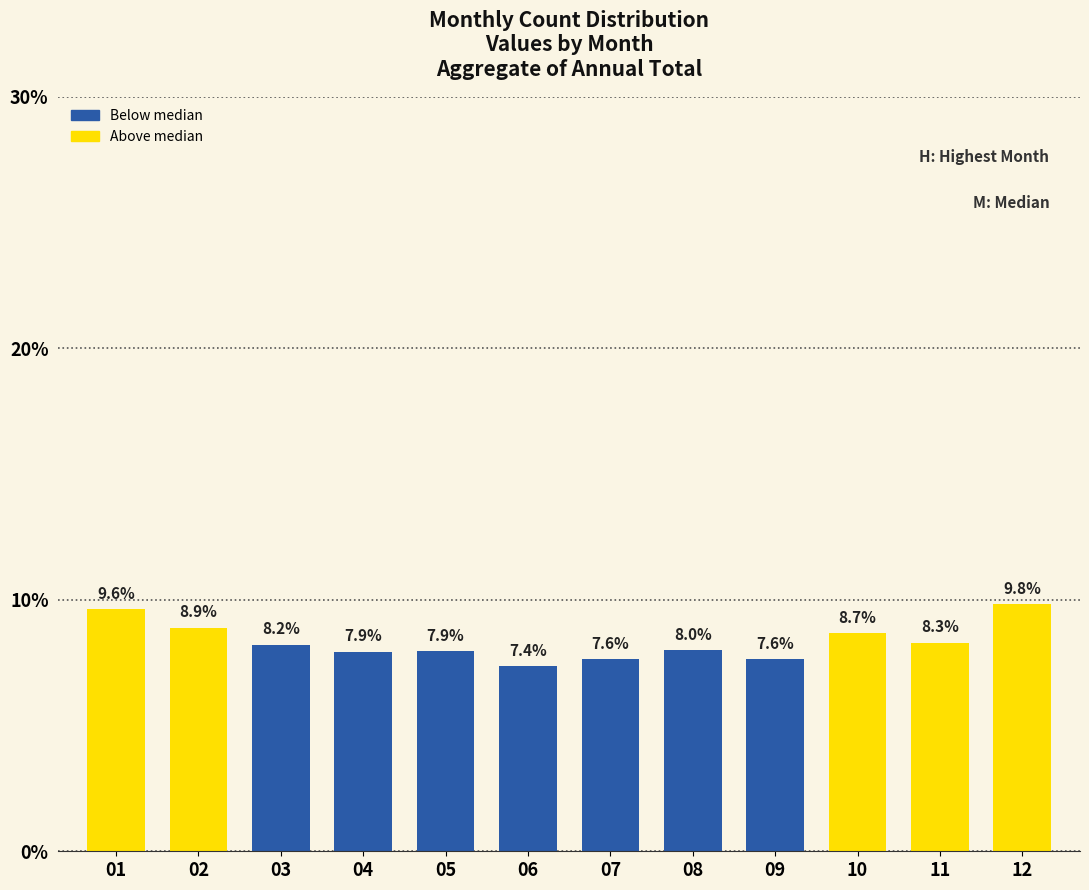

Reading left to right, extract all data points from this chart.

01=9.6	02=8.9	03=8.2	04=7.9	05=7.9	06=7.4	07=7.6	08=8.0	09=7.6	10=8.7	11=8.3	12=9.8